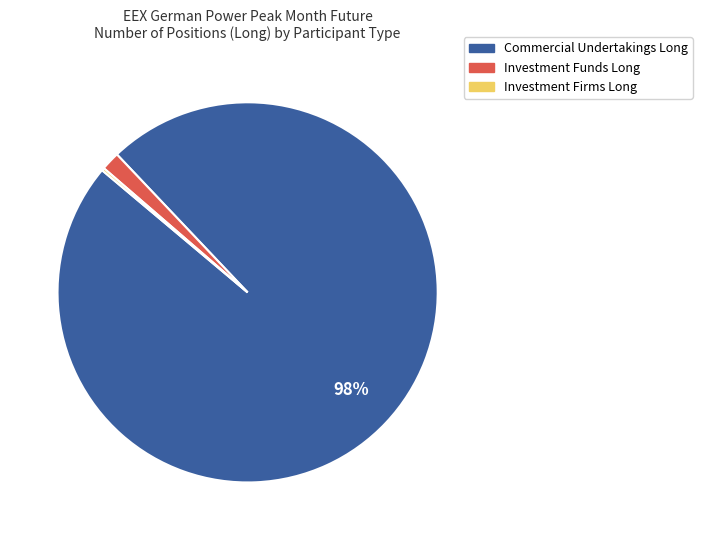

Which category has the biggest portion of the pie?

Commercial Undertakings Long